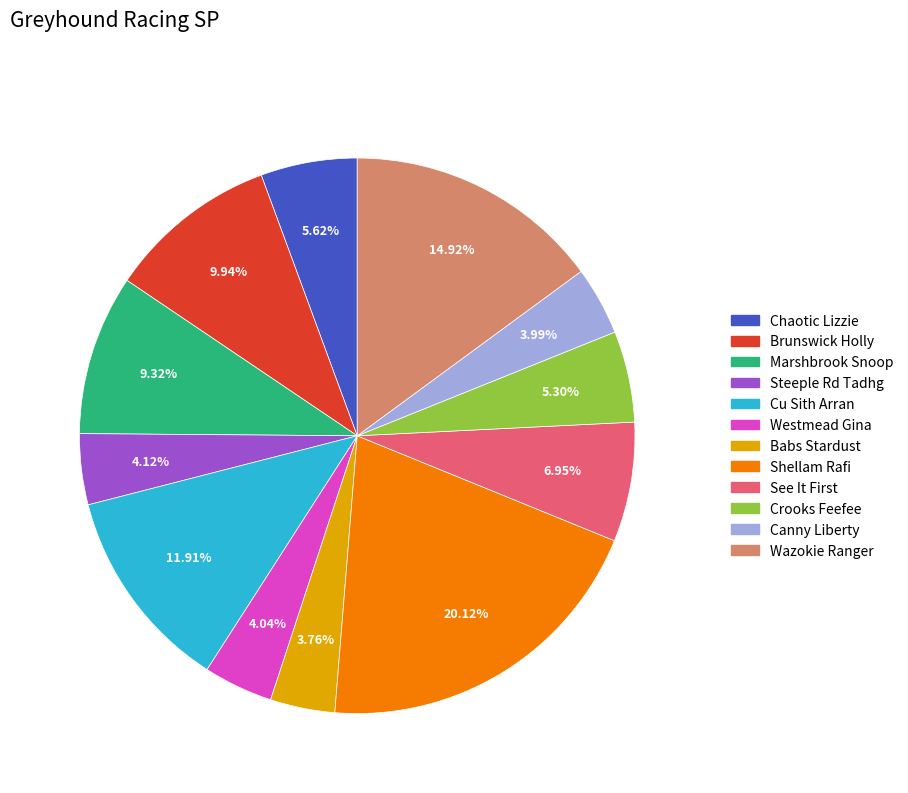

Which has a higher value, Wazokie Ranger or Westmead Gina?

Wazokie Ranger